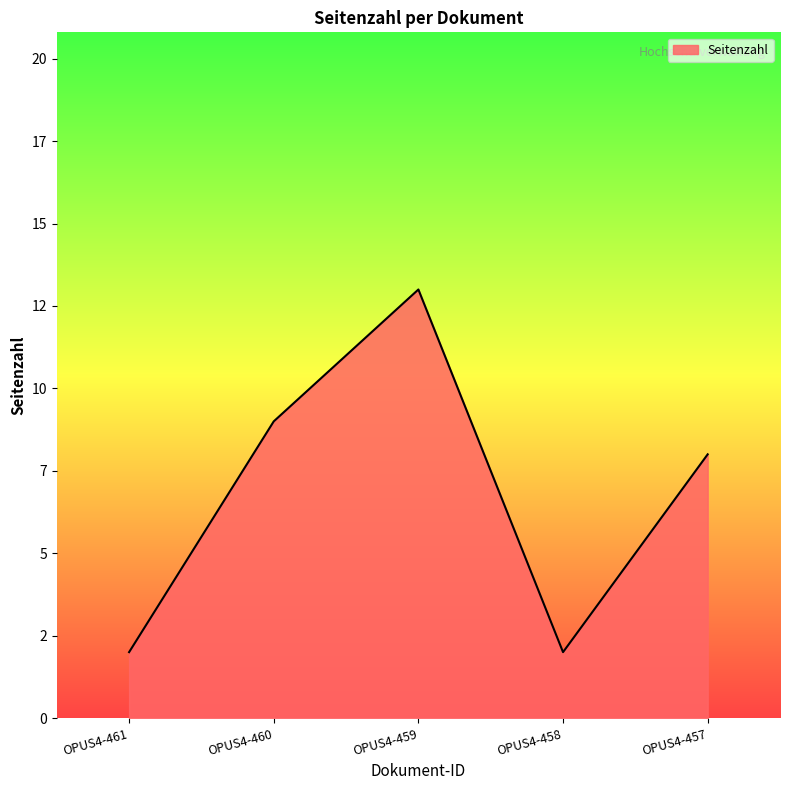

Is this an area chart (filled region under the line)?

Yes